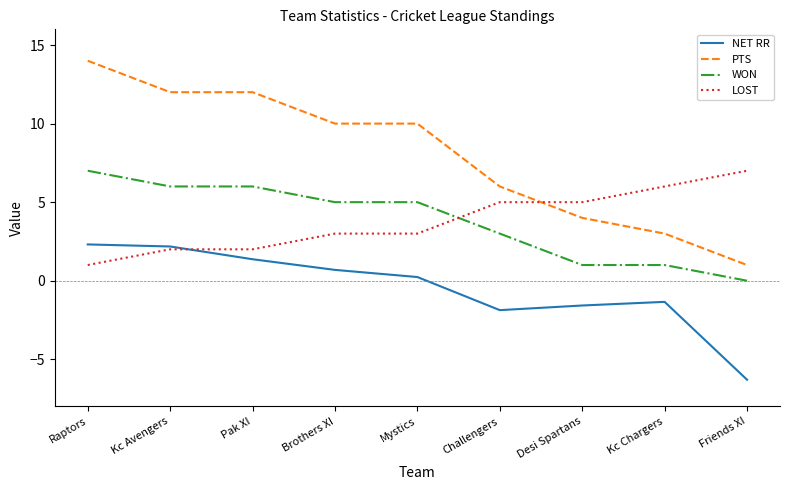

Reading left to right, extract all data points from this chart.

NET RR: Raptors=2.3	Kc Avengers=2.2	Pak XI=1.4	Brothers XI=0.7	Mystics=0.2	Challengers=-1.9	Desi Spartans=-1.6	Kc Chargers=-1.3	Friends XI=-6.3
PTS: Raptors=14.0	Kc Avengers=12.0	Pak XI=12.0	Brothers XI=10.0	Mystics=10.0	Challengers=6.0	Desi Spartans=4.0	Kc Chargers=3.0	Friends XI=1.0
WON: Raptors=7.0	Kc Avengers=6.0	Pak XI=6.0	Brothers XI=5.0	Mystics=5.0	Challengers=3.0	Desi Spartans=1.0	Kc Chargers=1.0	Friends XI=0.0
LOST: Raptors=1.0	Kc Avengers=2.0	Pak XI=2.0	Brothers XI=3.0	Mystics=3.0	Challengers=5.0	Desi Spartans=5.0	Kc Chargers=6.0	Friends XI=7.0